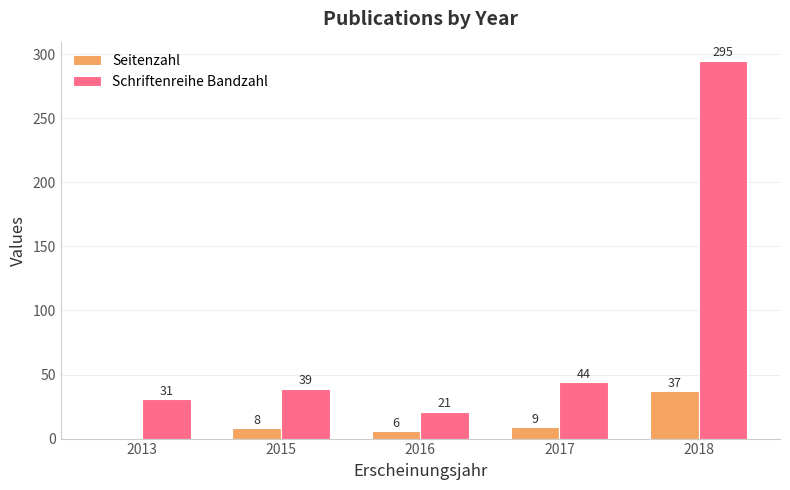

At which category is the sum across all series the highest?

2018